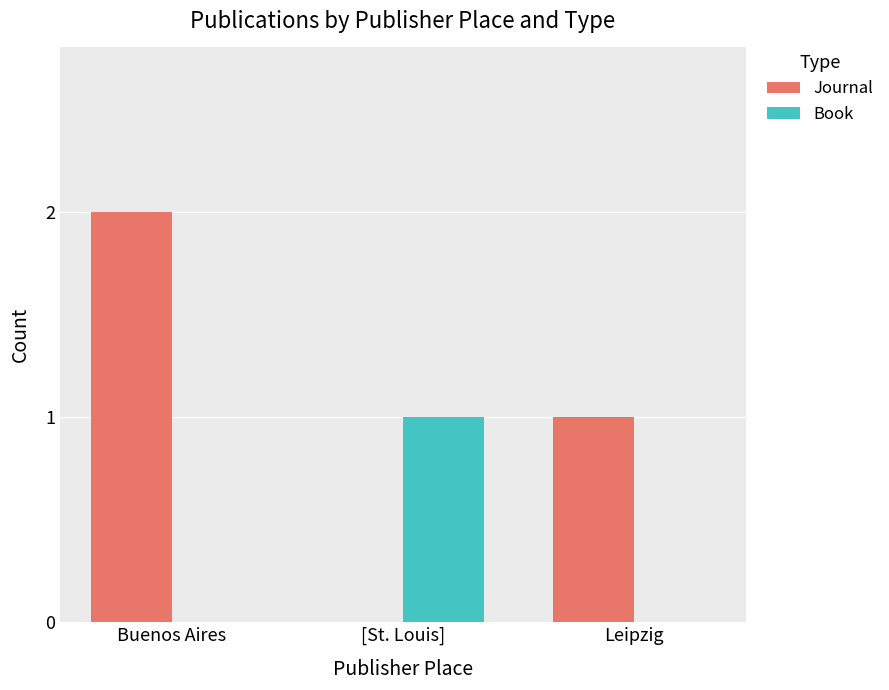

What is the total value across all series at Buenos Aires?

2